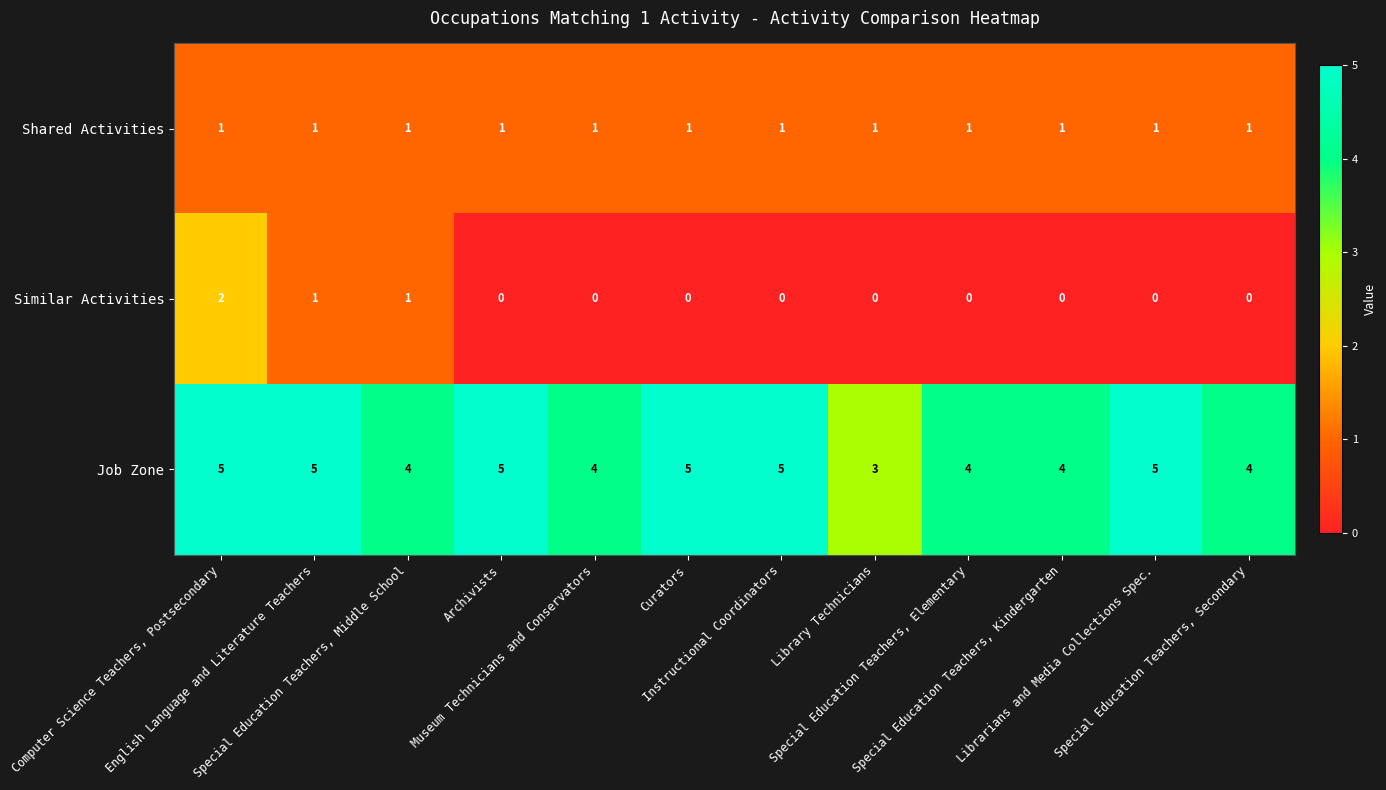

Which series has the largest total across all categories?

Job Zone